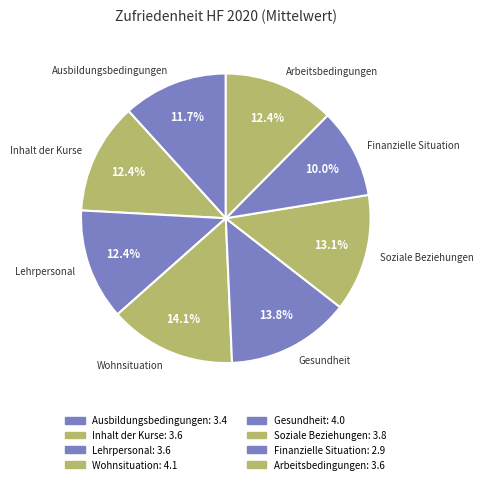

Between Lehrpersonal and Soziale Beziehungen, which is larger?

Soziale Beziehungen